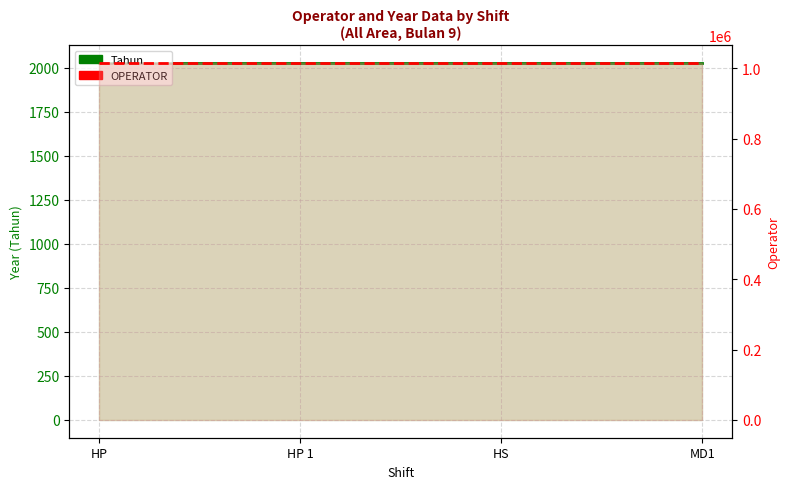

List the series in order of their overall mean, lowest first.

Tahun, OPERATOR